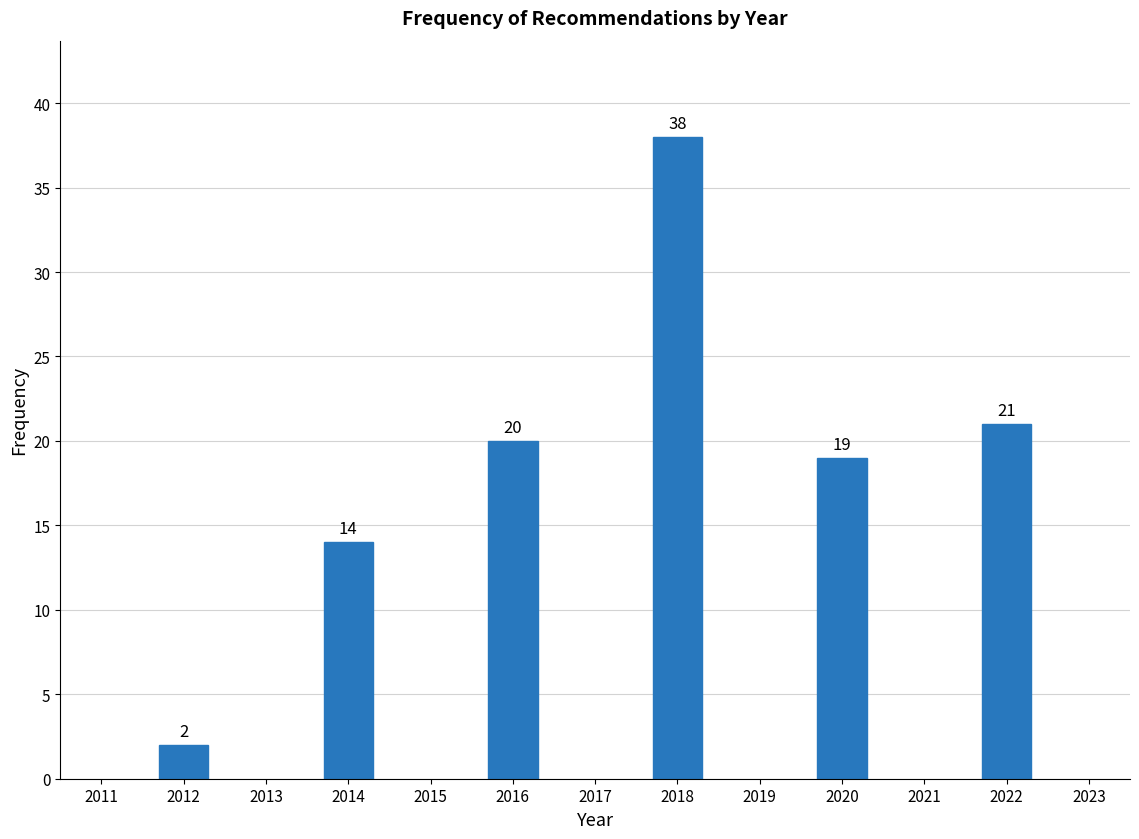

Reading left to right, what are all the values shown in this chart?

2	14	20	38	19	21